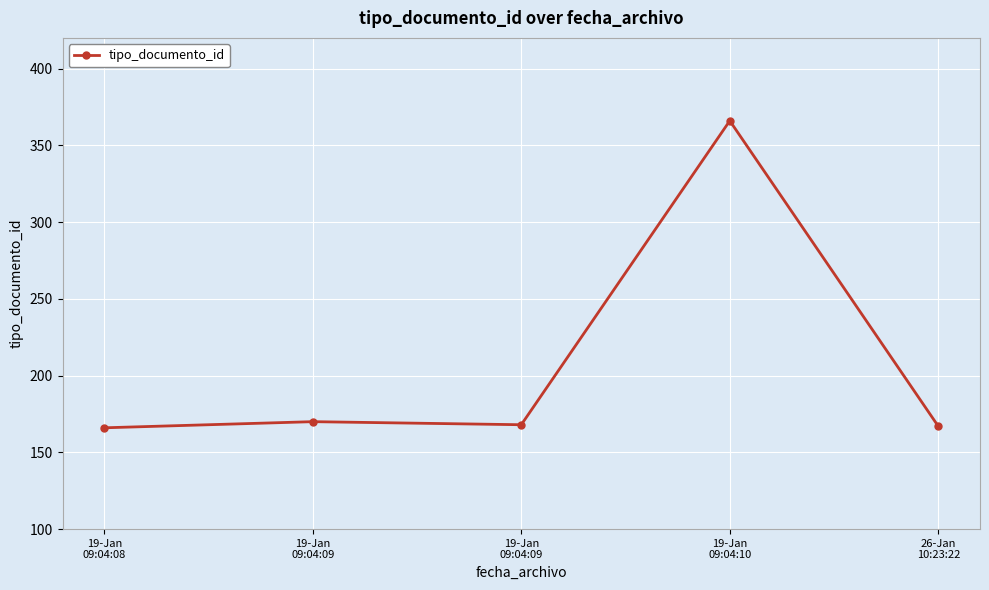

What is the label of the 4th point from the right?

19-Jan
09:04:09